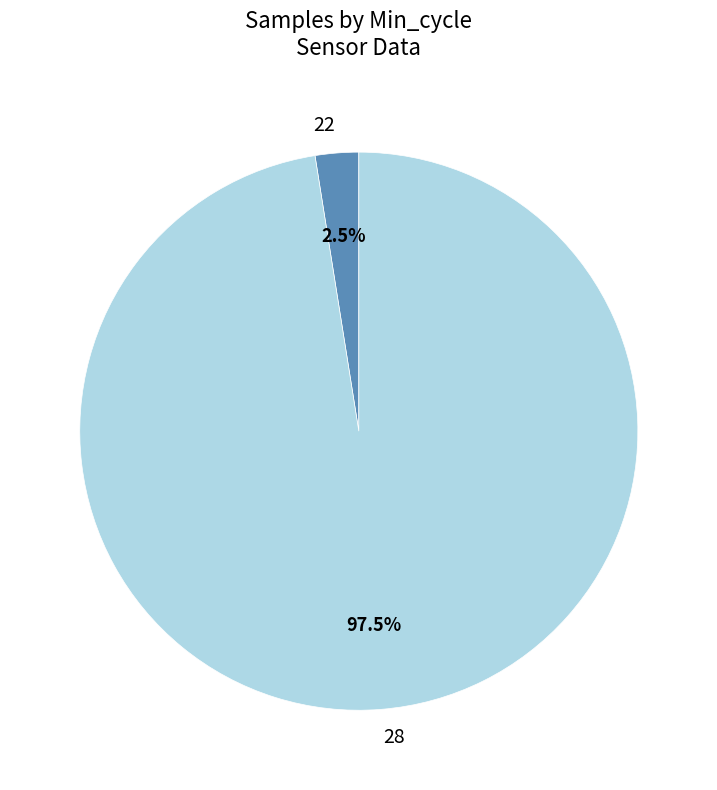

Rank the categories by value from highest to lowest.

28, 22